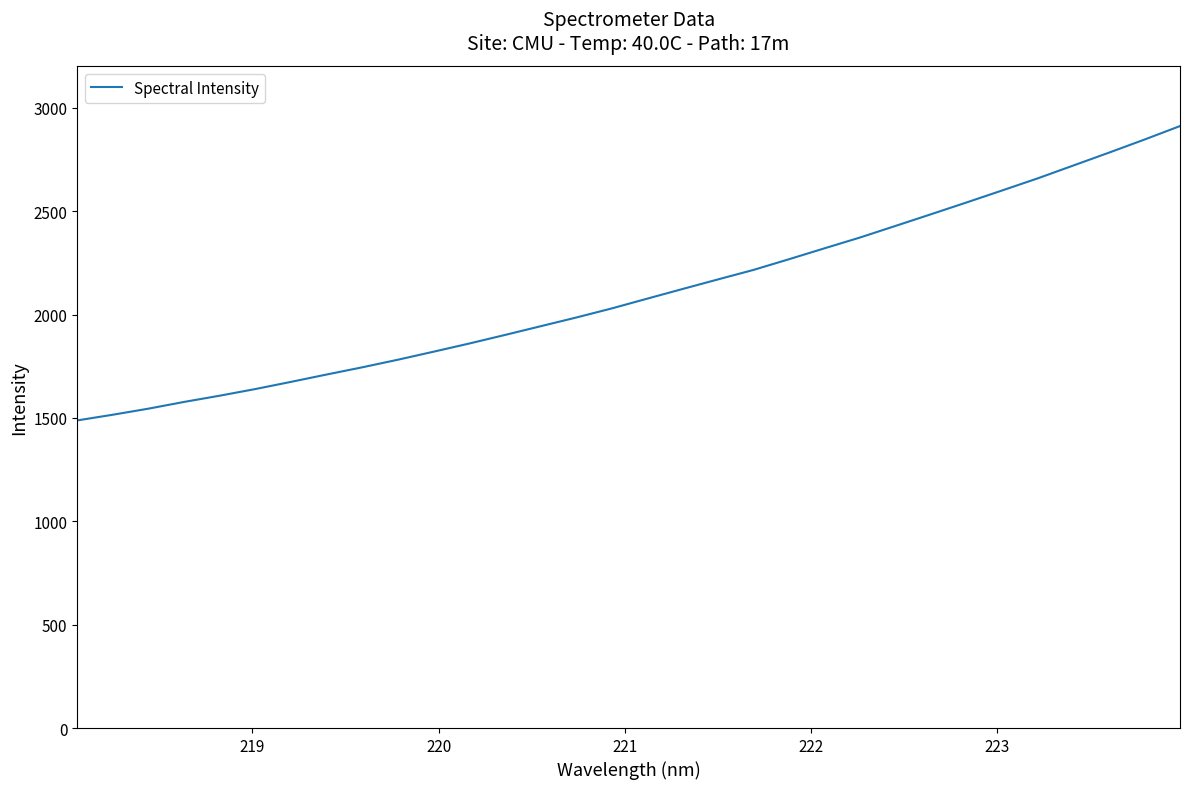

What is the smallest value displayed?

1488.2